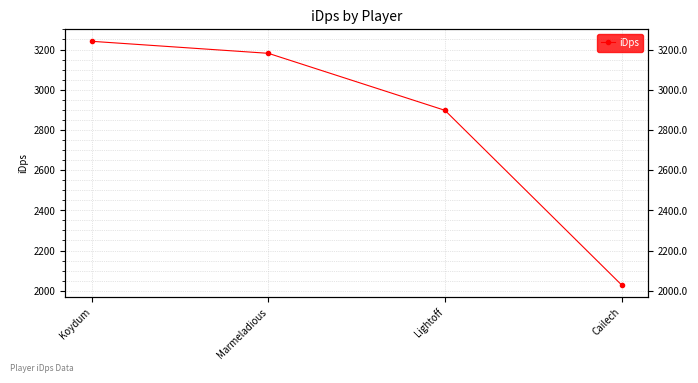

Which label corresponds to the largest value in the chart?

Koydum